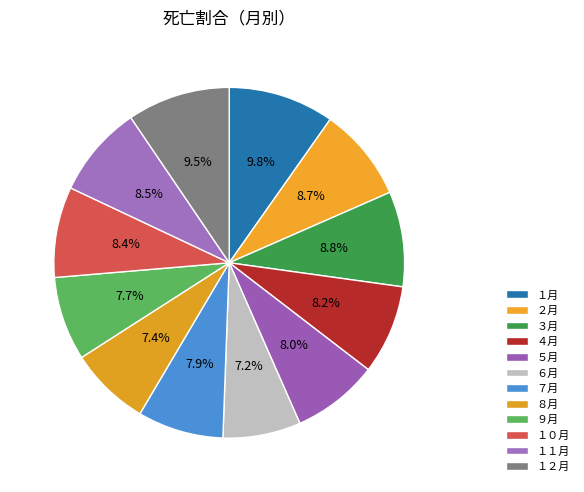

Approximately how many times larger is the value at ８月 compared to １月?

0.8